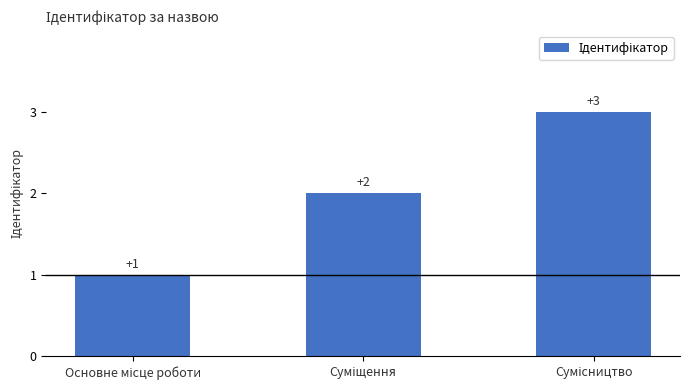

Reading right to left, extract all data points from this chart.

3	2	1